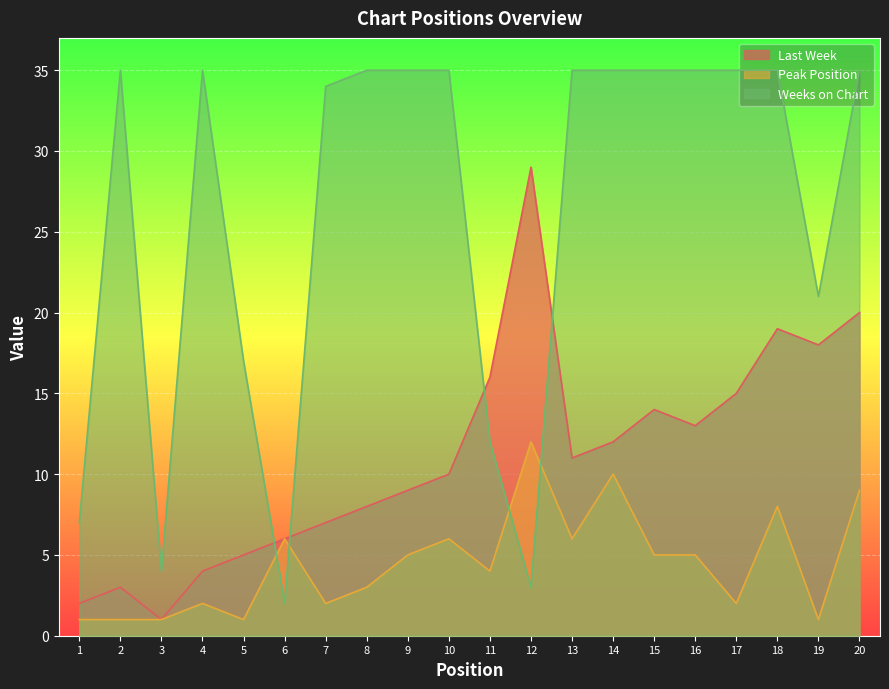

What are all the series names shown in the legend?

Last Week, Peak Position, Weeks on Chart